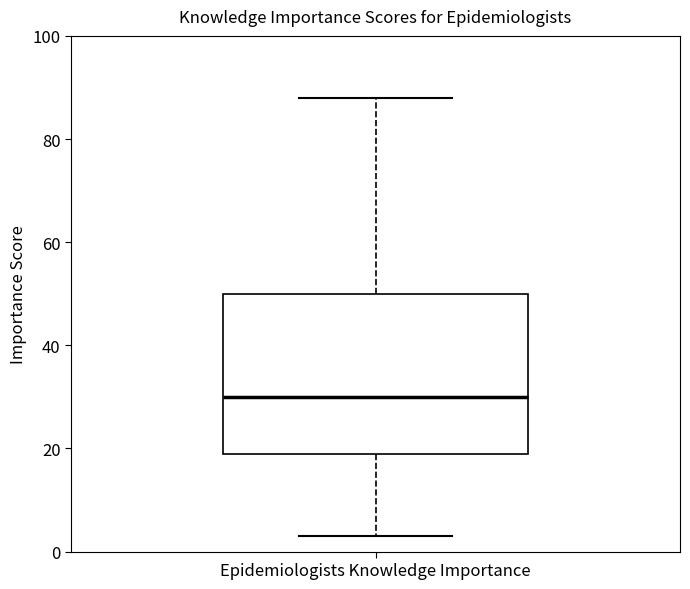

Where does the upper whisker of the box for Epidemiologists Knowledge Importance end on the y-axis? The values are not printed on the chart, so give them approximately, as read against the axis.

88